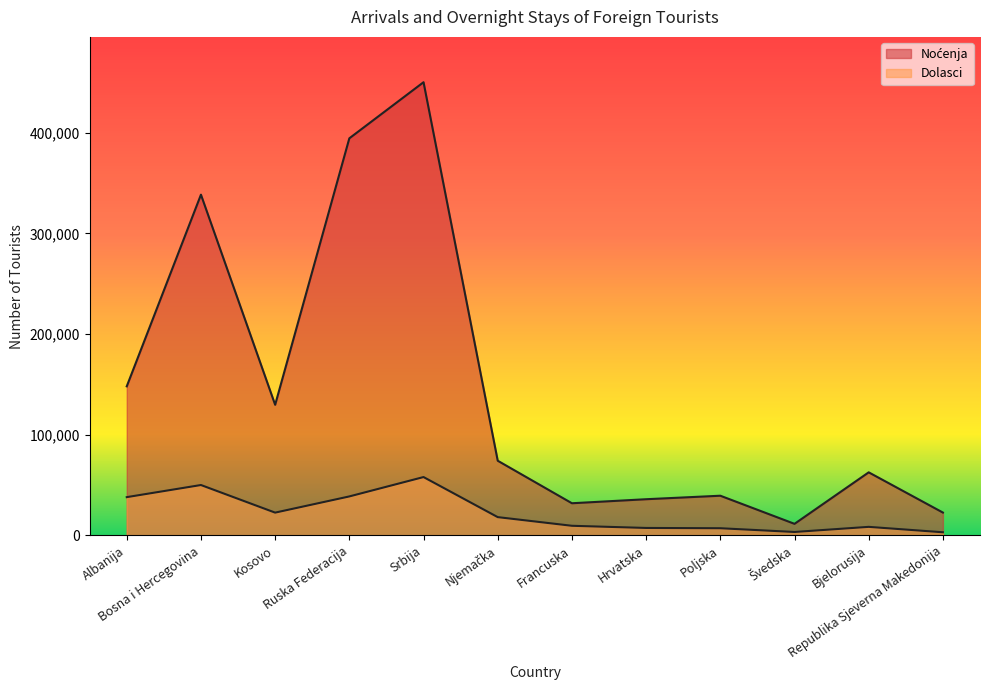

True or false: Noćenja and Dolasci cross at least once.

False